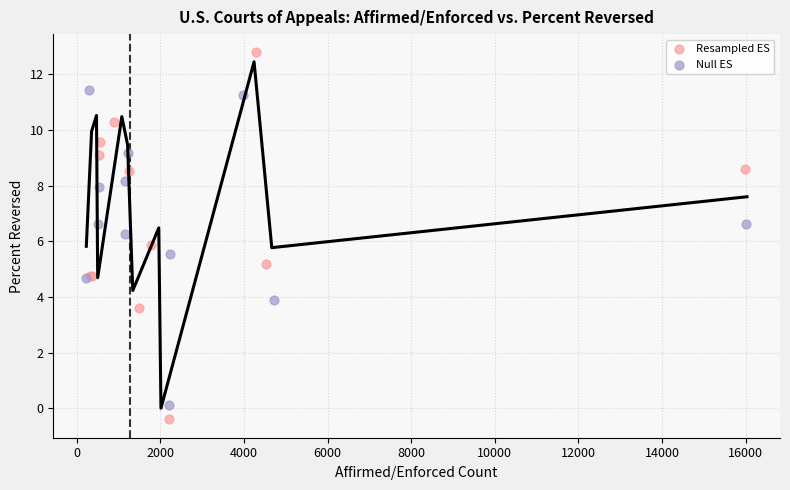

Which series contains the lowest Y value?

Resampled ES